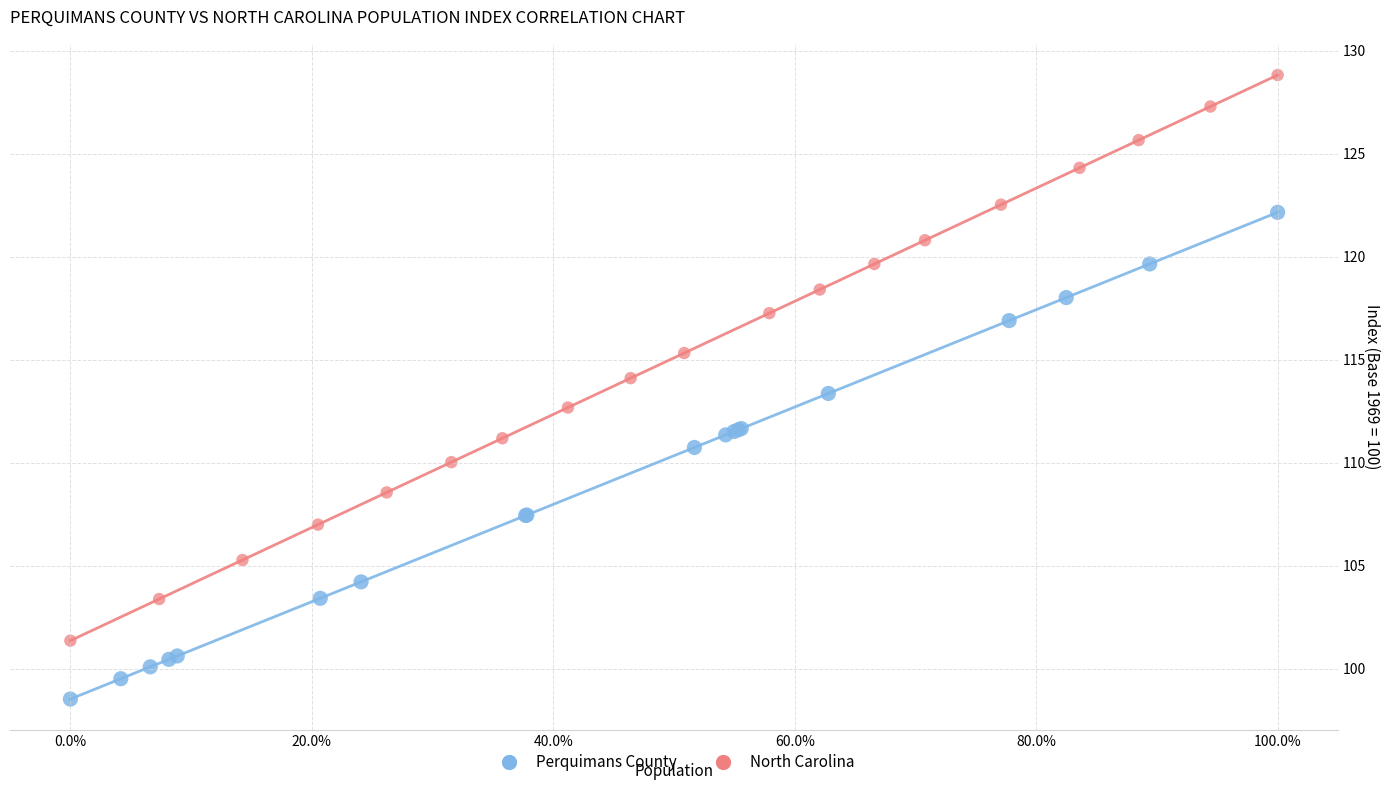

Which series contains the highest Y value?

North Carolina